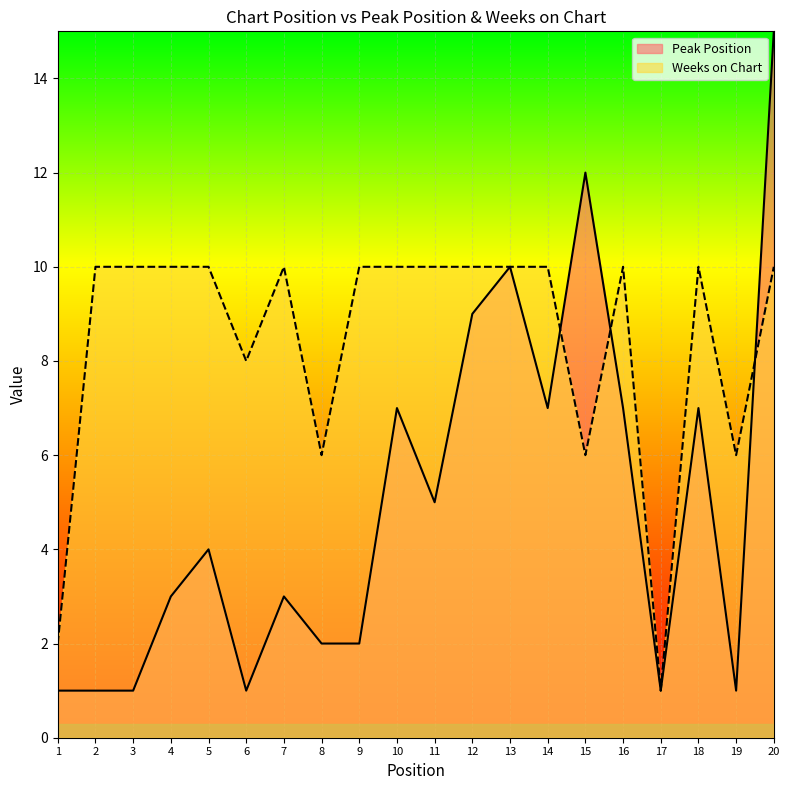

Reading right to left, extract all data points from this chart.

Peak Position: 15	1	7	1	7	12	7	10	9	5	7	2	2	3	1	4	3	1	1	1
Weeks on Chart: 10	6	10	1	10	6	10	10	10	10	10	10	6	10	8	10	10	10	10	2